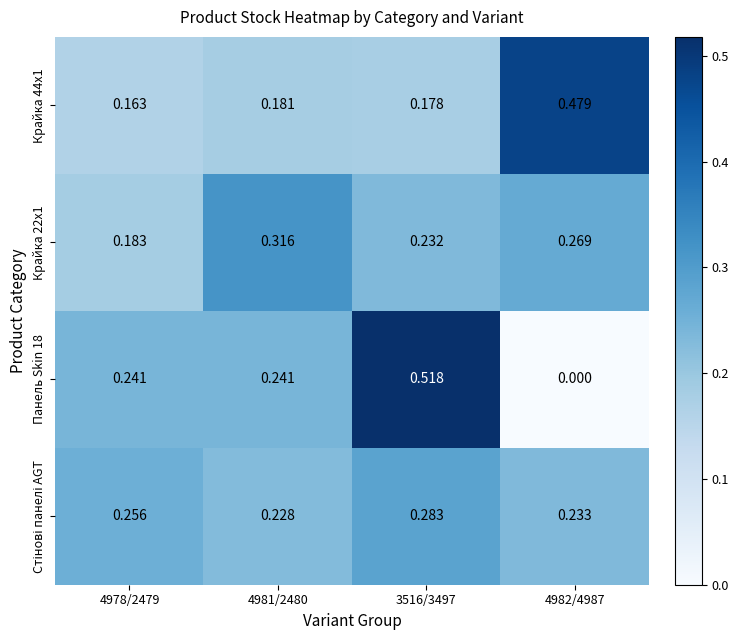

At which category is the sum across all series the highest?

3516/3497